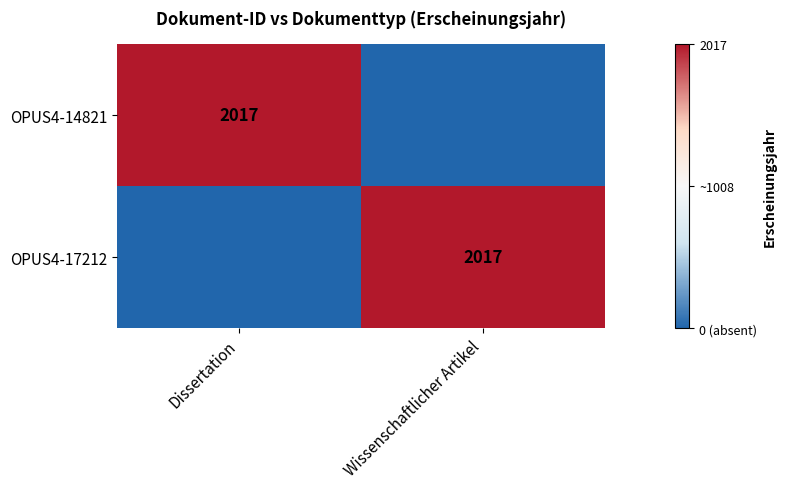

The value of OPUS4-17212 at Wissenschaftlicher Artikel is 583. True or false?

False